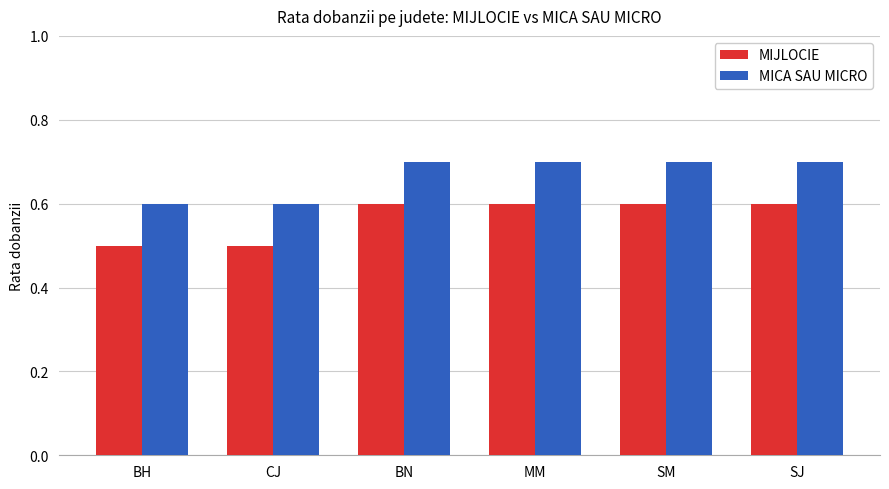

Count the MIJLOCIE values in the range 0 to 1.

6